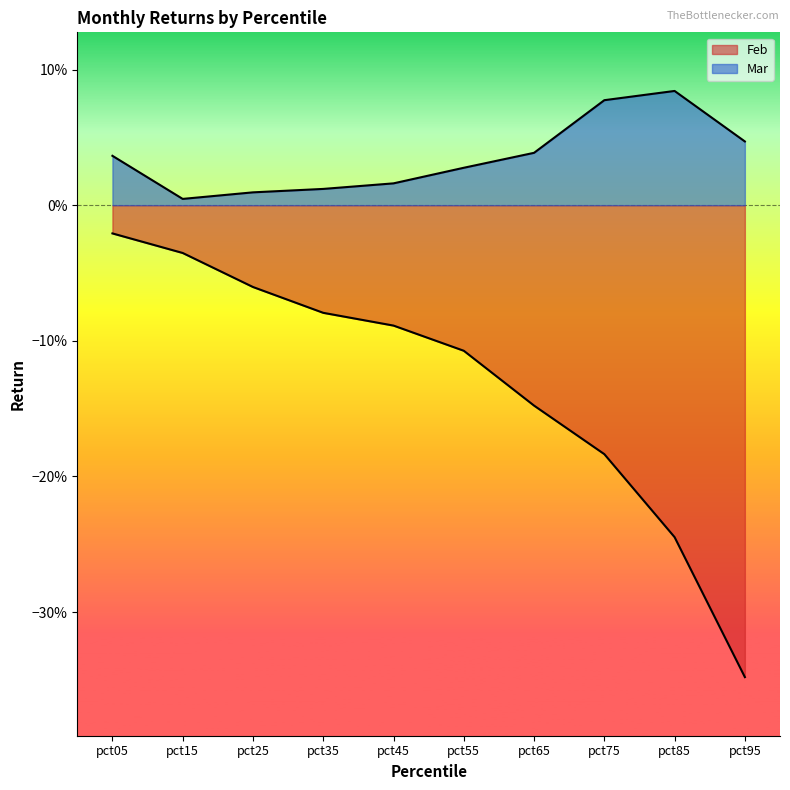

At which label is Feb closest to 0?

pct05